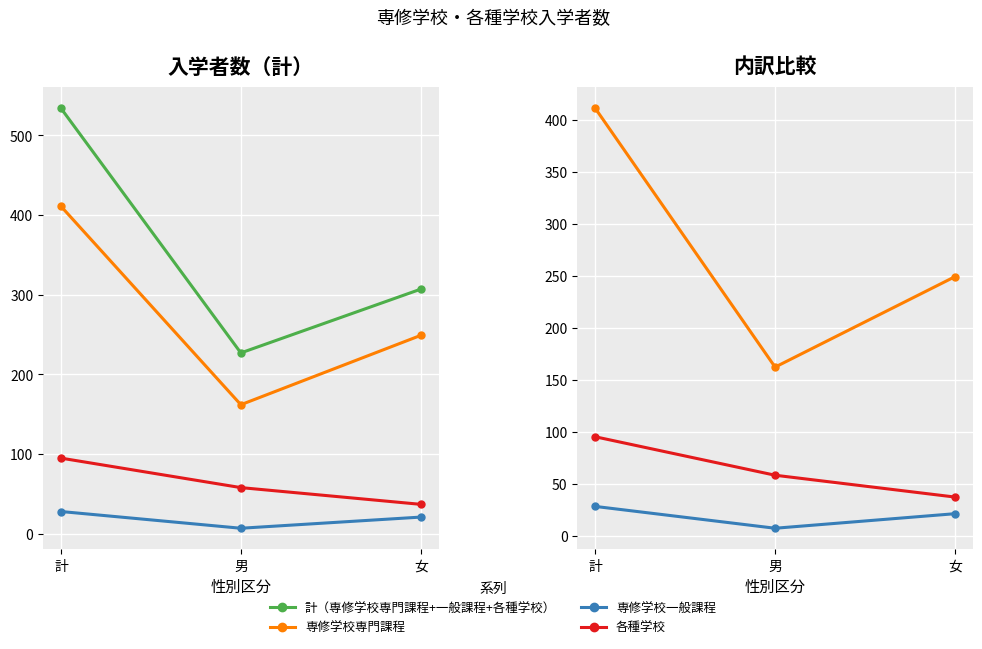

At how many categories does at least one series exceed 84?

3